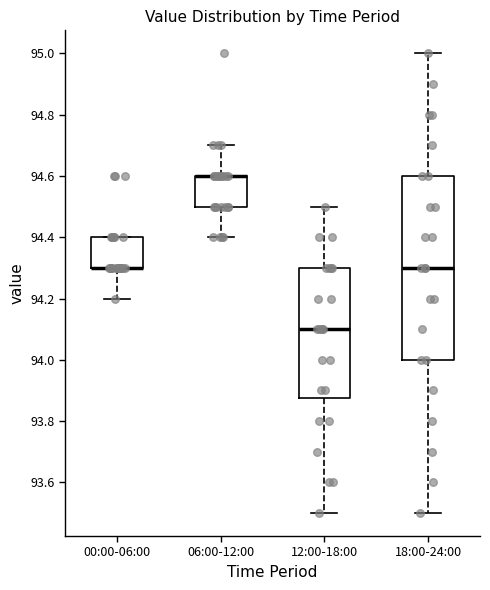

Reading left to right, read every box against the y-axis: the position of its median line, the range the box covers, and the ends of its whiskers. The values are not printed on the chart, so give them approximately, as read against the axis.

00:00-06:00: median 94.30 (drawn on the box's lower edge), box 94.30 to 94.40, whiskers 94.20 to 94.40
06:00-12:00: median 94.60 (drawn on the box's upper edge), box 94.50 to 94.60, whiskers 94.40 to 94.70
12:00-18:00: median 94.10, box 93.88 to 94.30, whiskers 93.50 to 94.50
18:00-24:00: median 94.30, box 94.00 to 94.60, whiskers 93.50 to 95.00